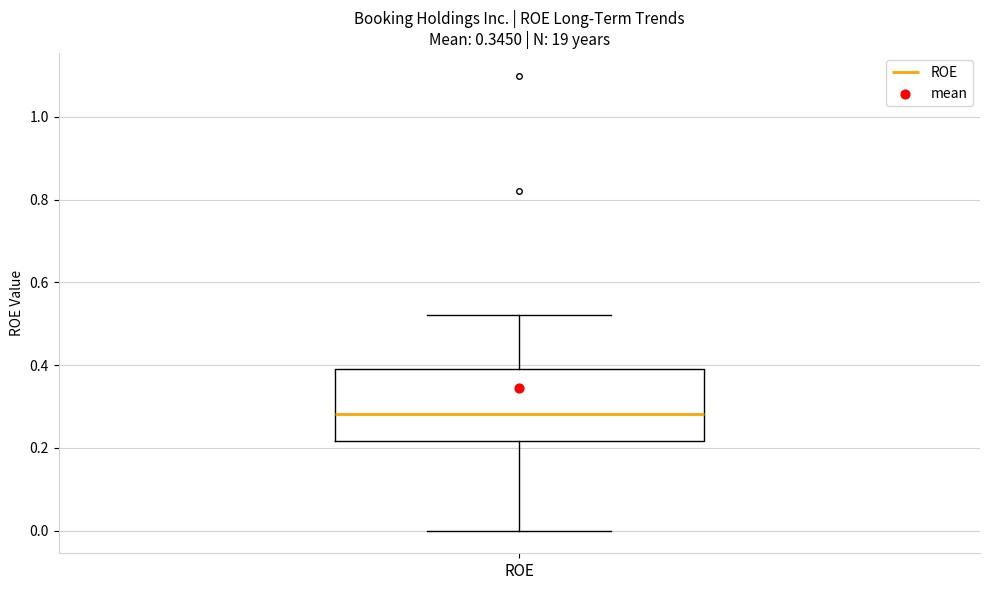

Transcribe this box plot: give where the median line is, the range the box spans, and where the two whiskers end, as read against the y-axis. The values are not printed on the chart, so give them approximately, as read against the axis.

median 0.28, box 0.22 to 0.40, whiskers 0.00 to 0.52